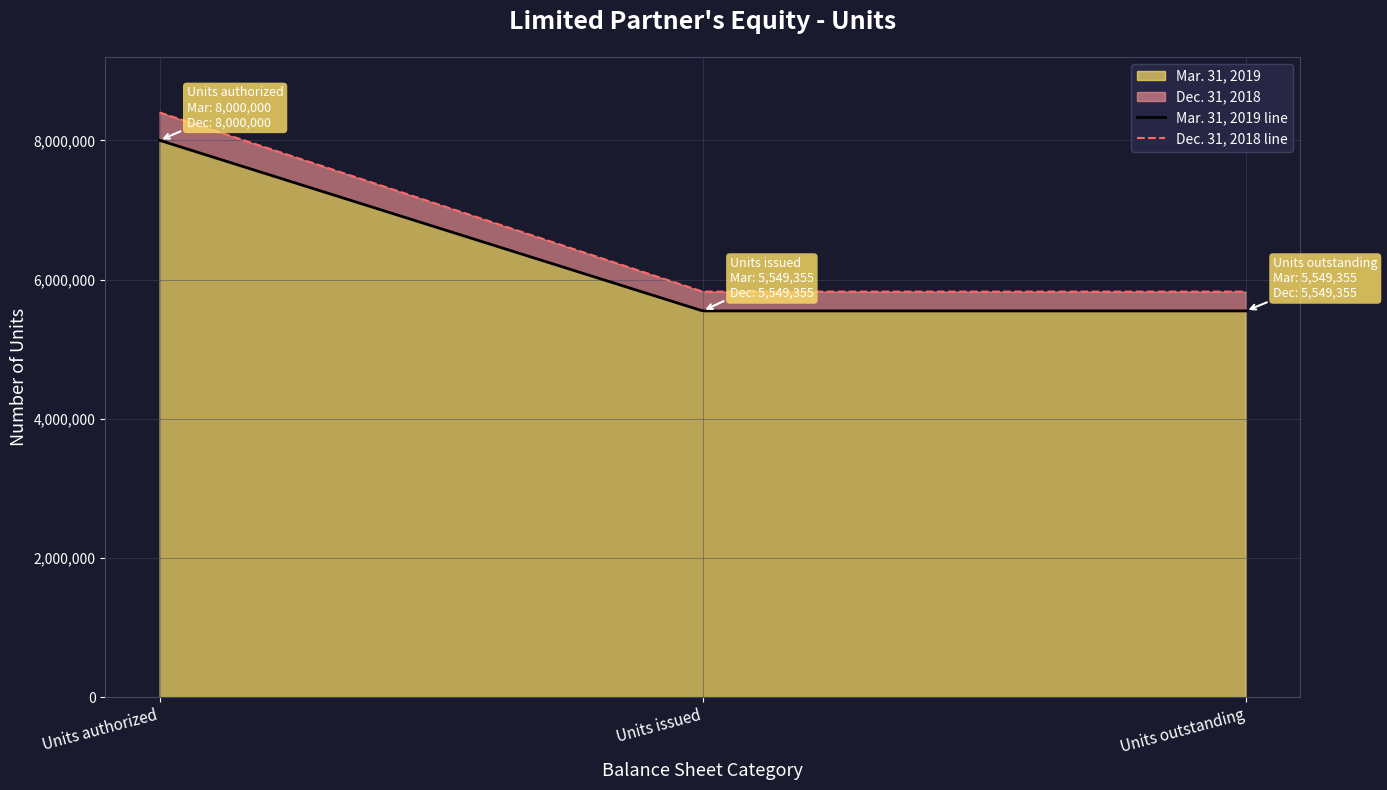

What is the highest value of the Dec. 31, 2018 series?

8000000